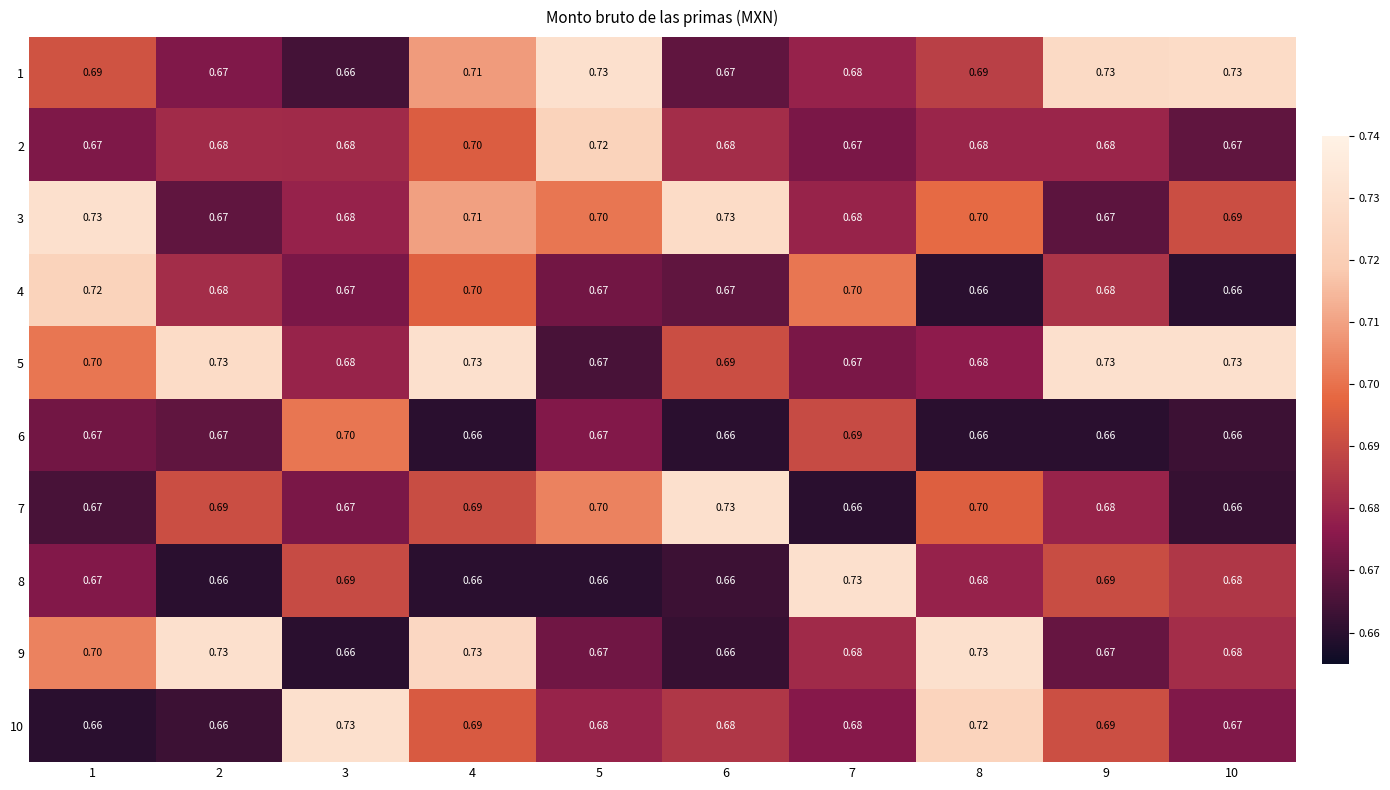

Is the value of 10 at 7 greater than the value of 3 at 5?

No